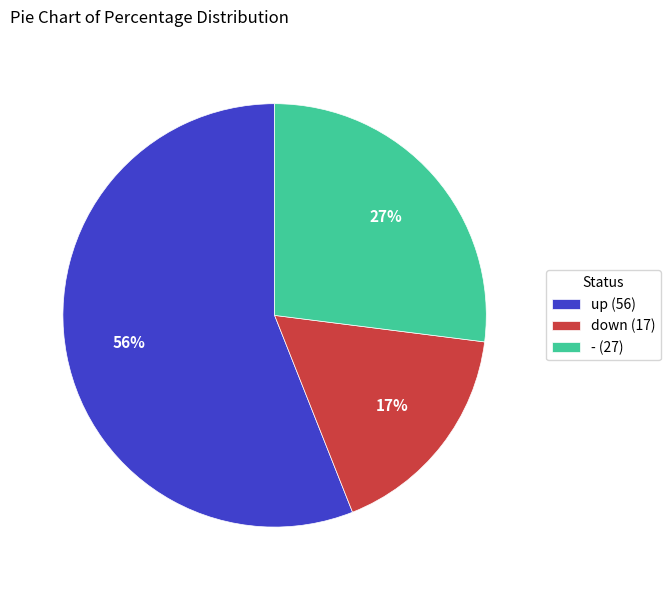

Approximately how many times larger is the value at - (27) compared to up (56)?

0.5